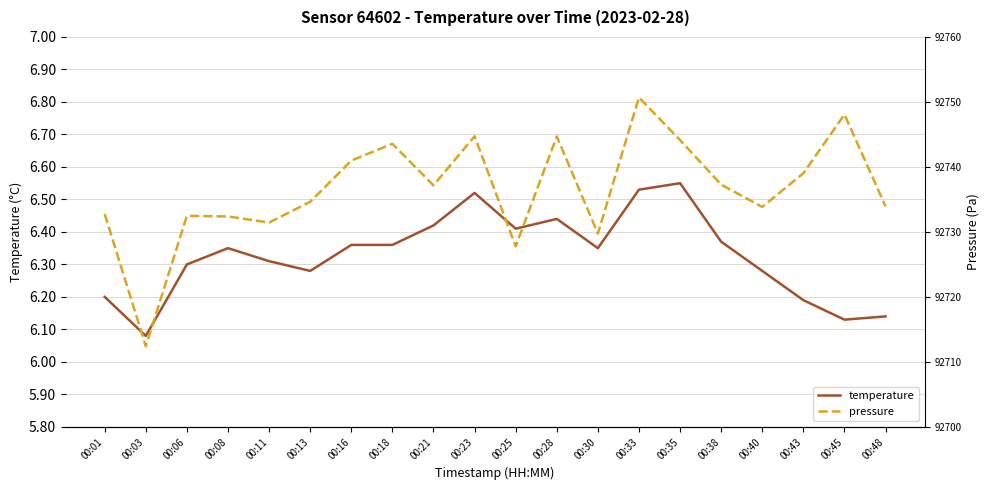

Is it true that temperature equals 9.8 at 00:30?

False